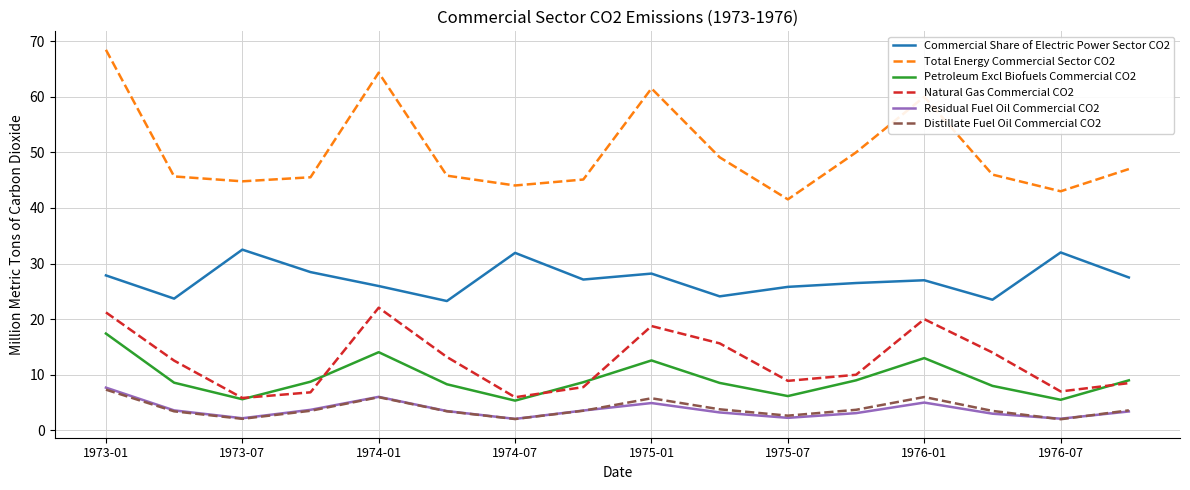

What is the smallest value displayed?

2.0